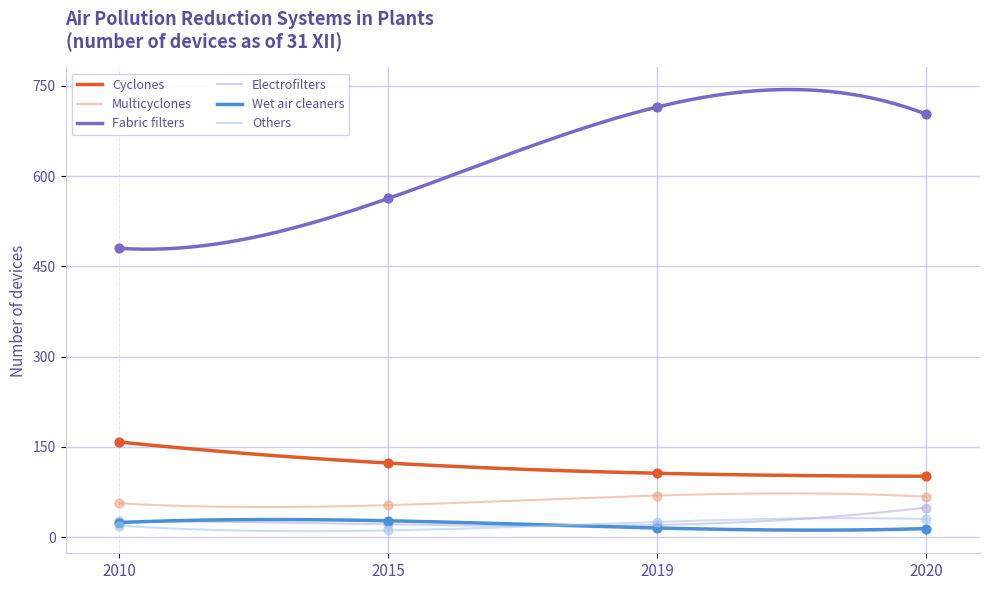

Which series has the largest total across all categories?

Fabric filters